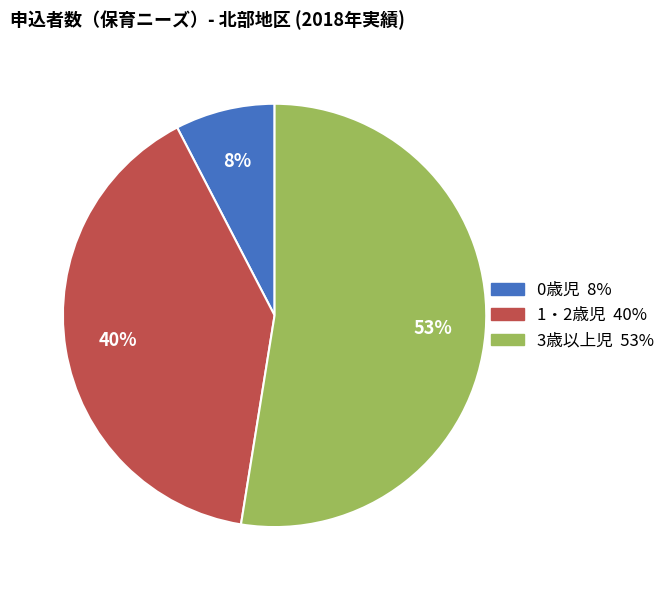

Is there any slice that represents more than half of the pie?

Yes